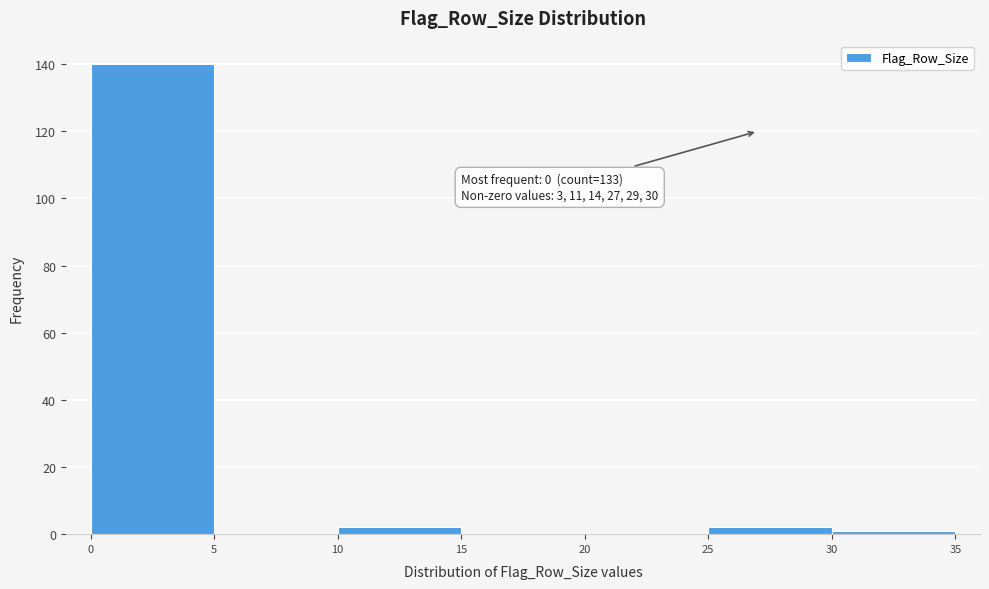

Which range on the x-axis has the tallest bar?

0 to 5